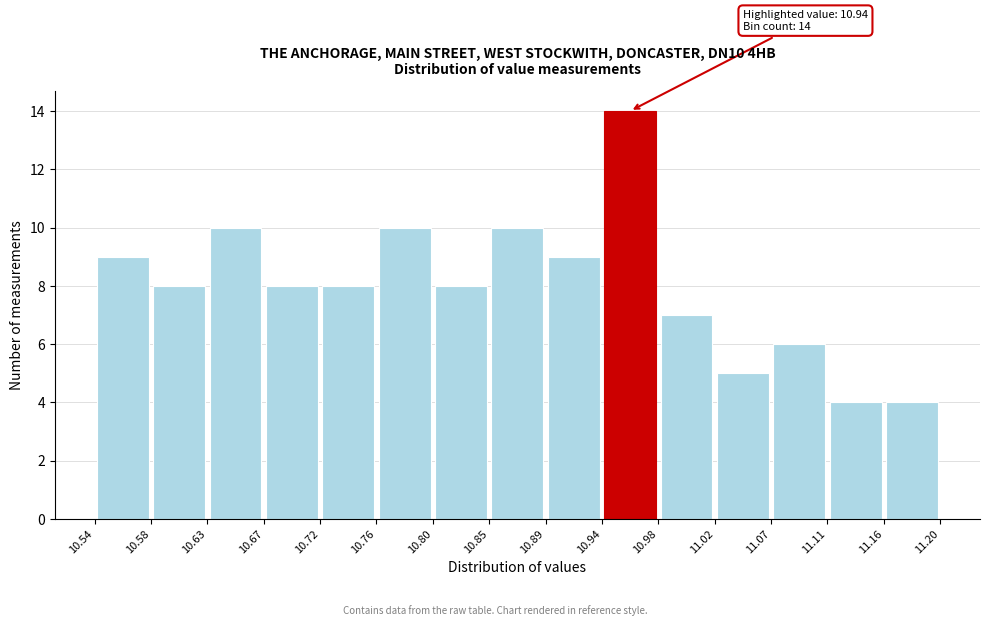

Over which range of the x-axis is the bar tallest?

10.94 to 10.98